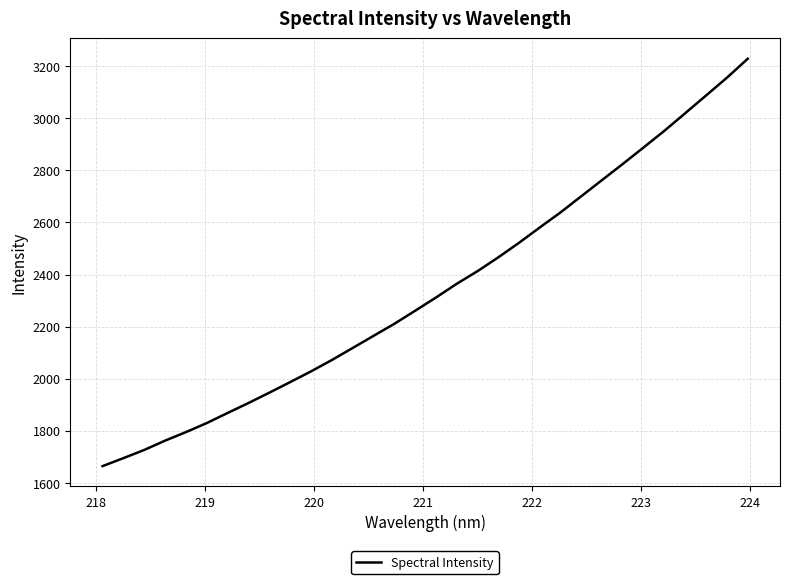

Does the chart have visible grid lines?

Yes